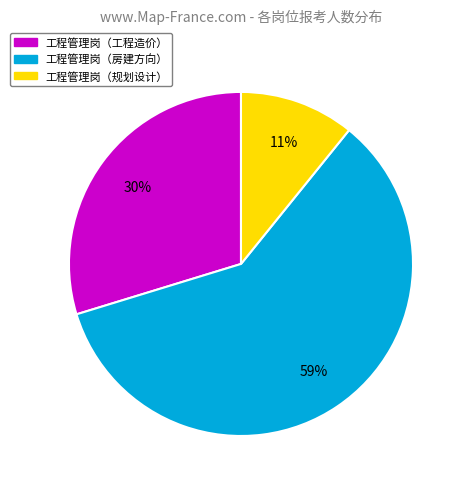

To the nearest percent, what is the combined percentage of 工程管理岗（工程造价） and 工程管理岗（房建方向）?

89%